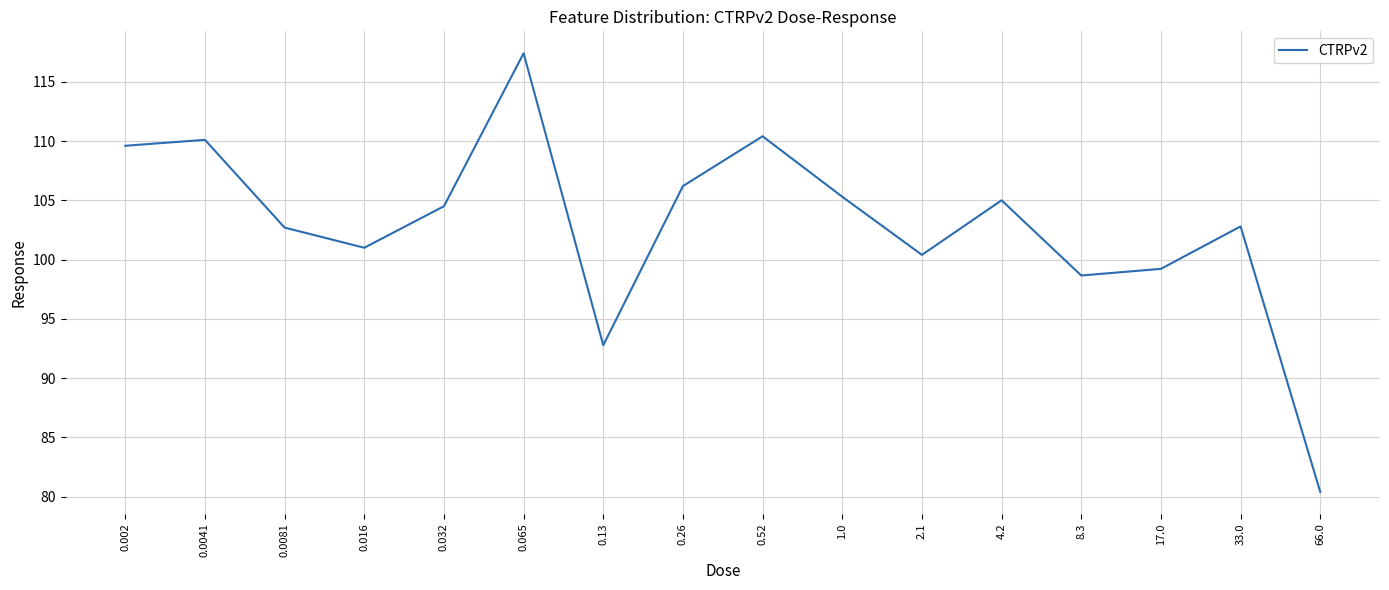

What position from the right is 66.0?

1